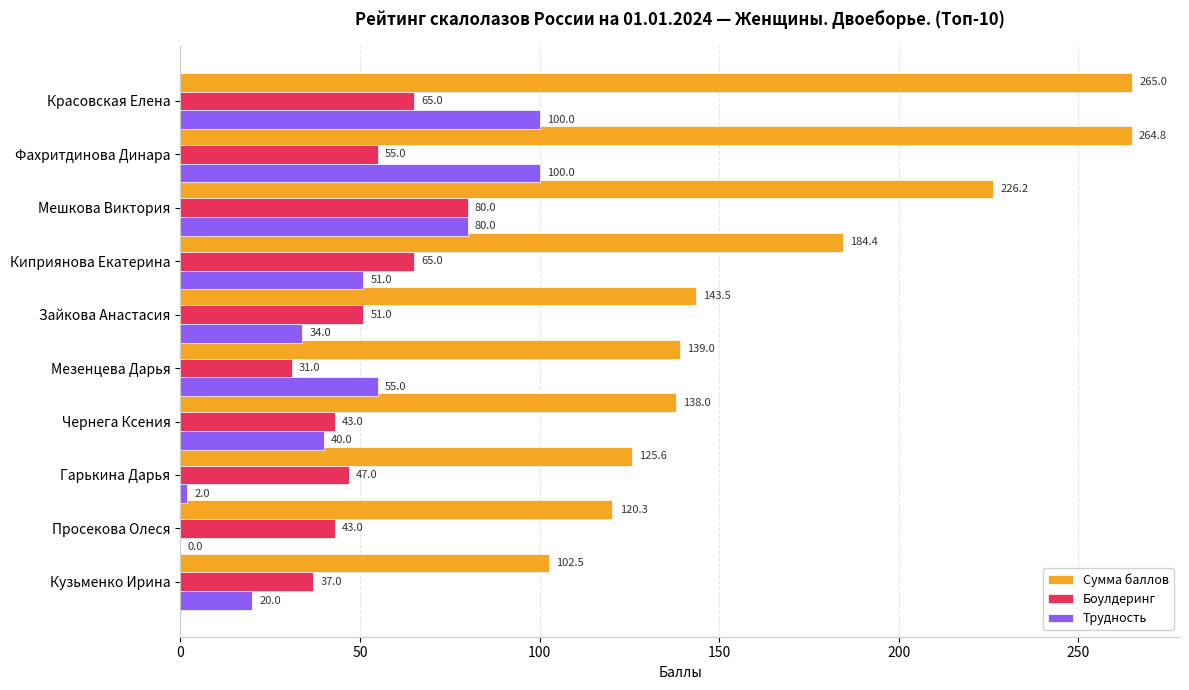

Which series changed the most between Мешкова Виктория and Чернега Ксения?

Сумма баллов